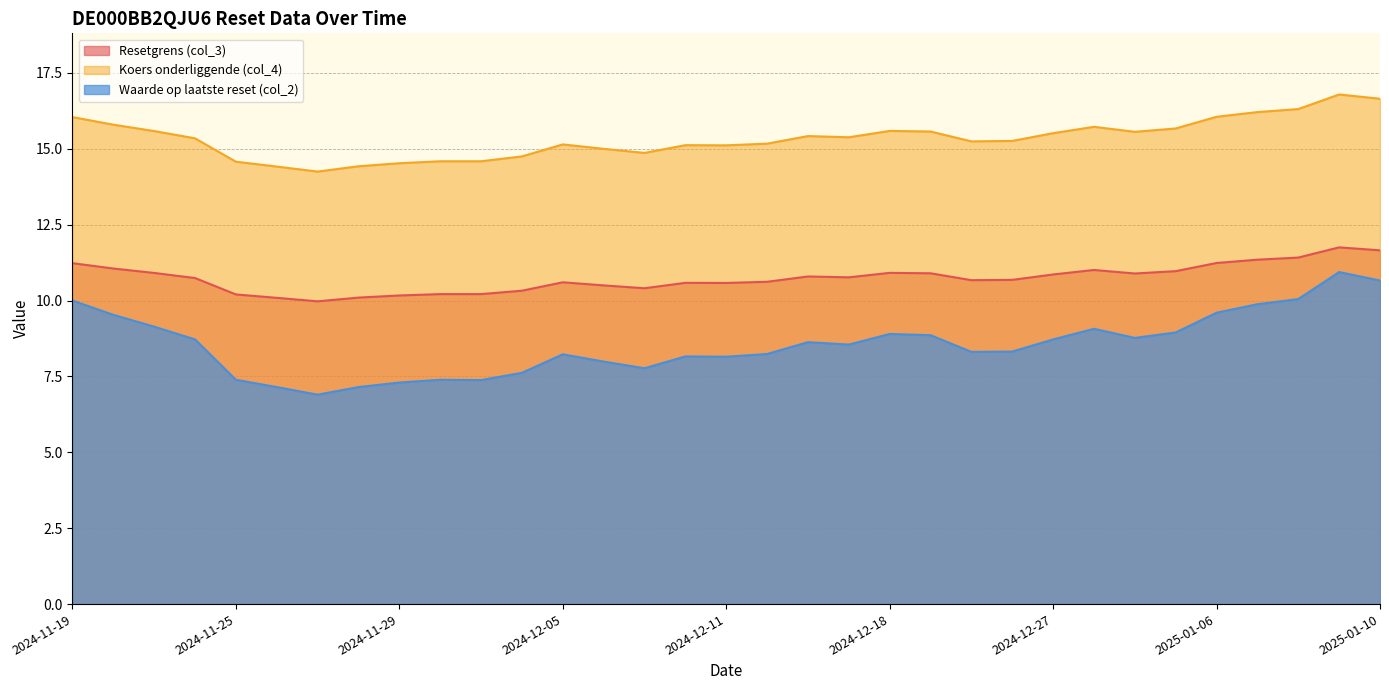

List the series in order of their peak value, lowest first.

Waarde op laatste reset (col_2), Resetgrens (col_3), Koers onderliggende (col_4)